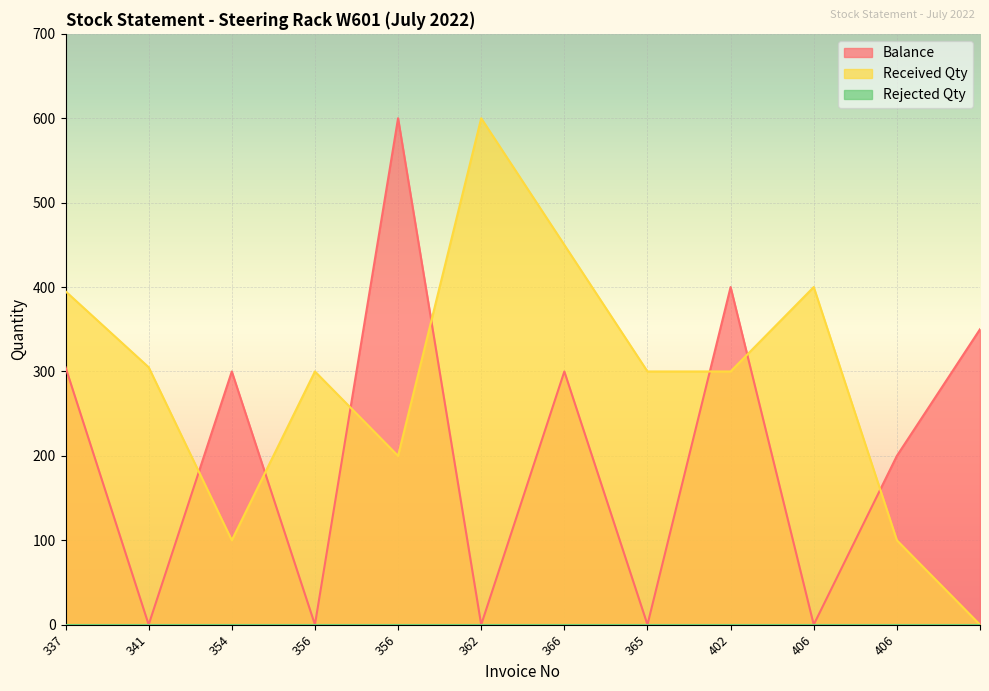

Is the value of Balance at 362 greater than the value of Received Qty at ?

No